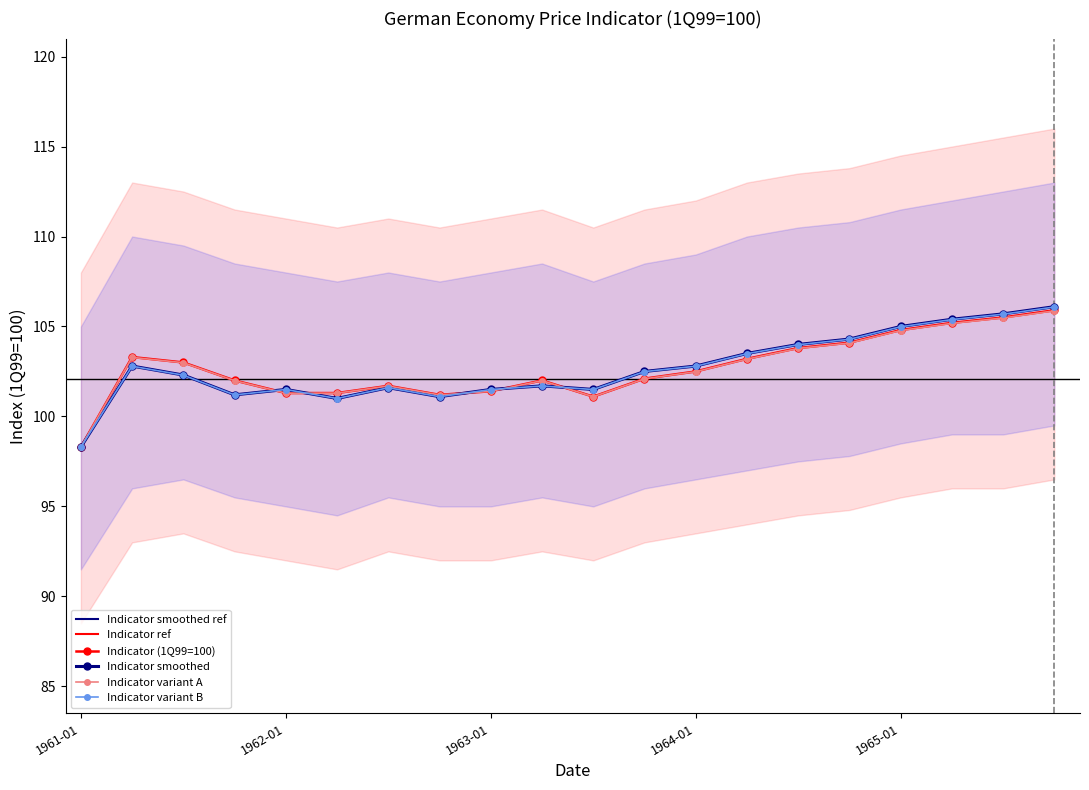

What is the label of the 5th point from the right?

1964-10